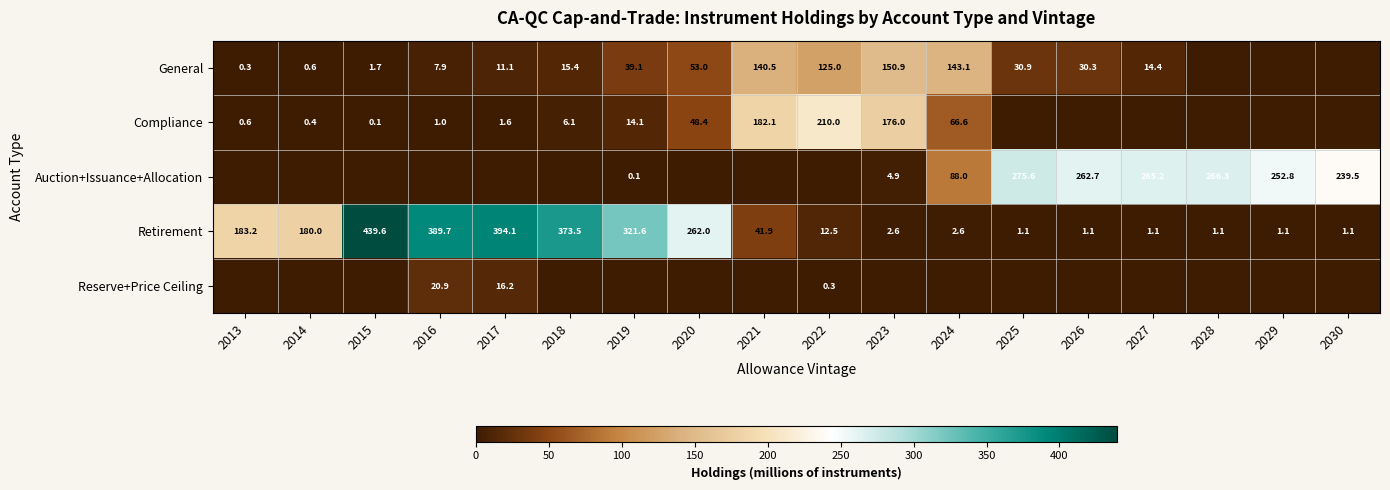

Is the value of Retirement at 2029 greater than the value of General at 2015?

No